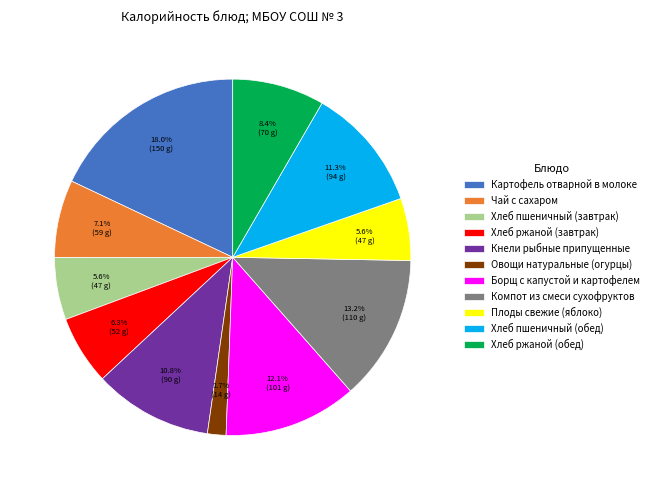

How many slices are in this pie chart?

11